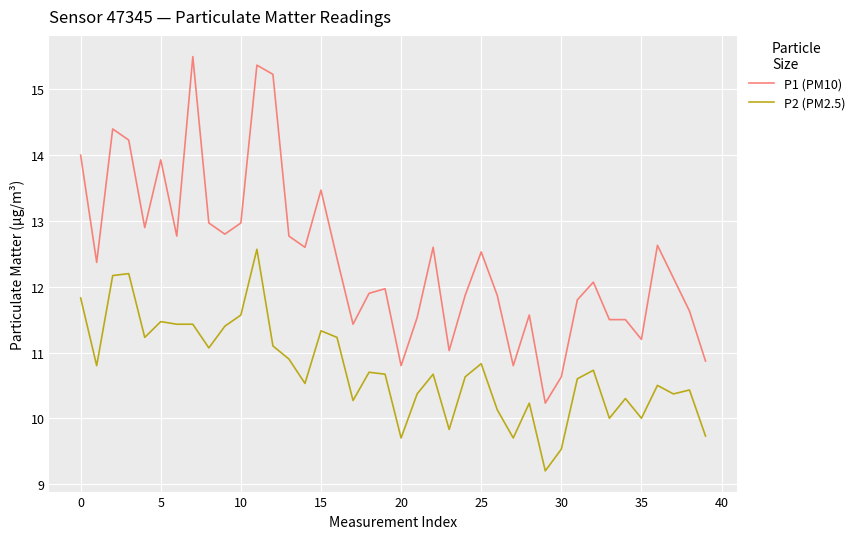

List the series in order of their overall mean, lowest first.

P2 (PM2.5), P1 (PM10)